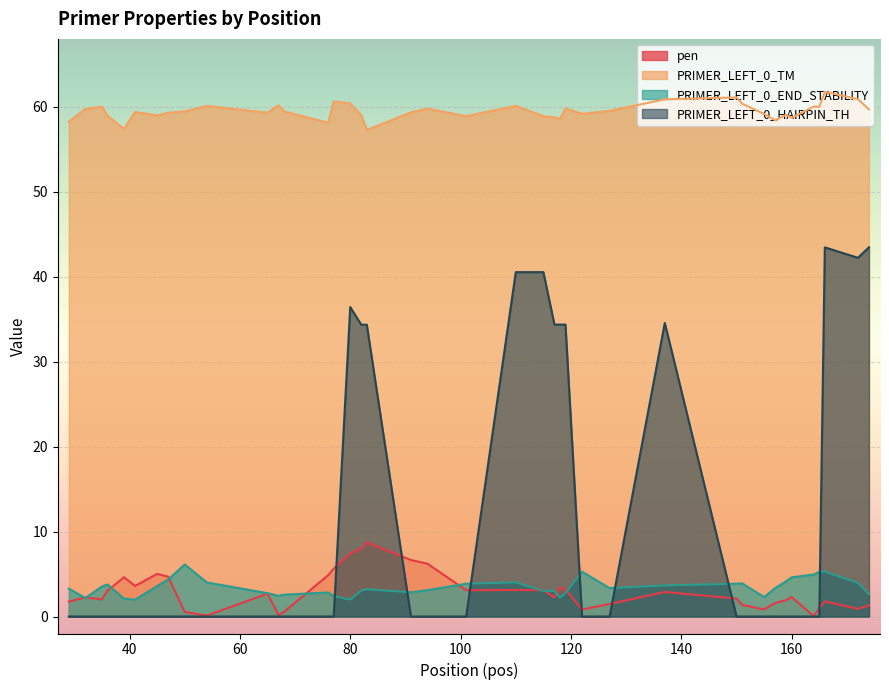

True or false: PRIMER_LEFT_0_HAIRPIN_TH and PRIMER_LEFT_0_TM cross at least once.

False